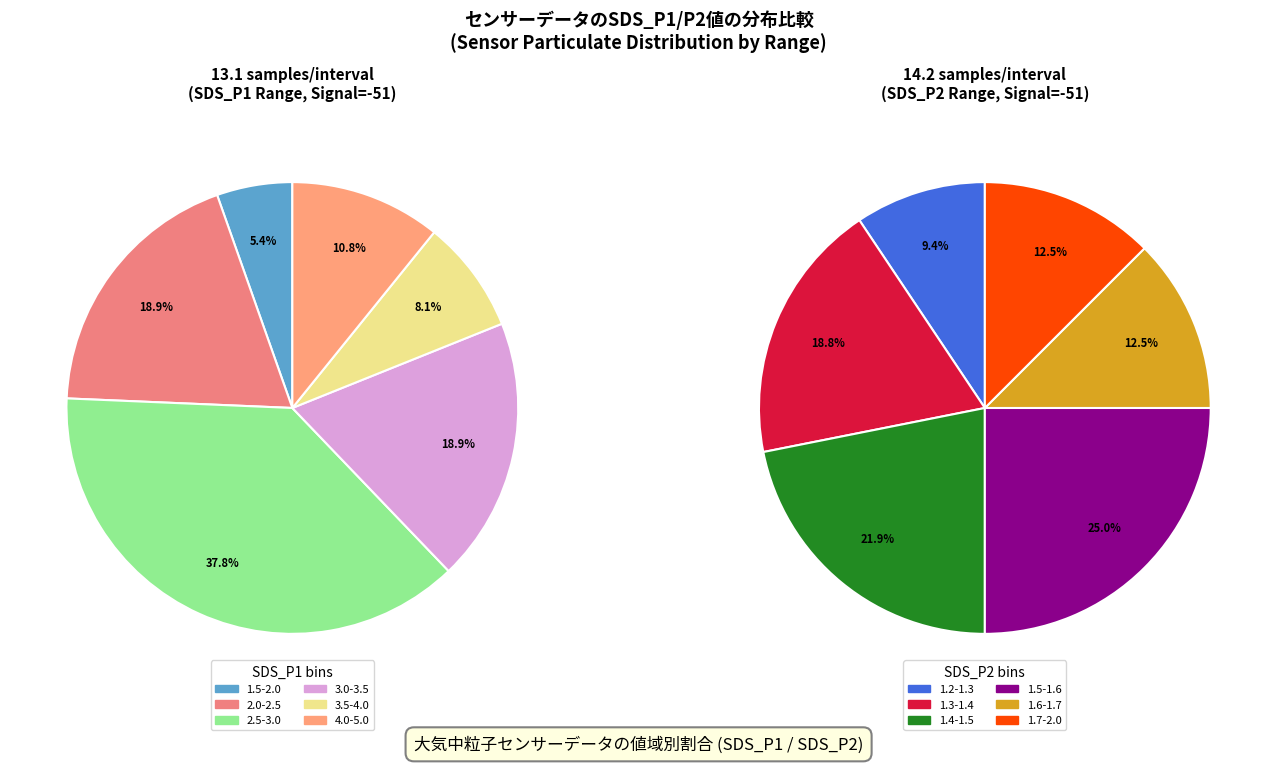

How many segments does this pie chart have?

12